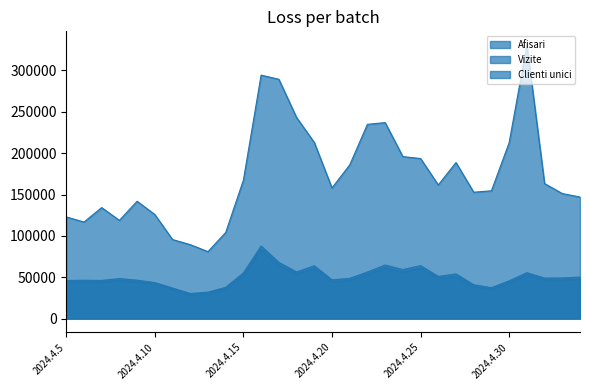

What is the difference between the Clienti unici values at 2024.5.4 and 2024.4.21?

1499